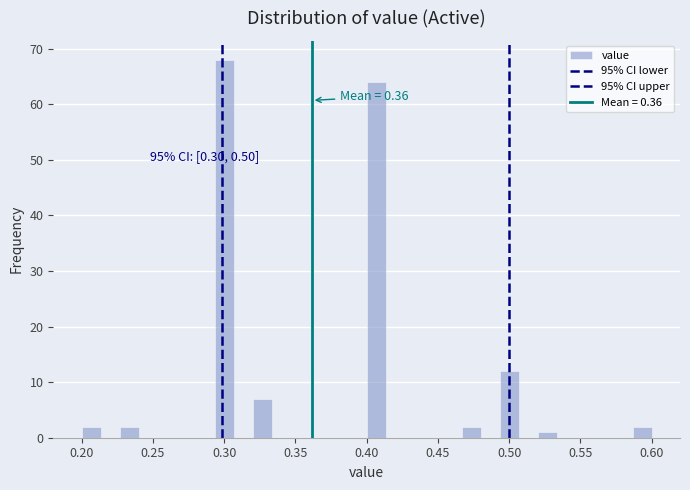

Around what value on the x-axis is the tallest bar? Give the approximate position of its centre, as read against the axis.

0.300